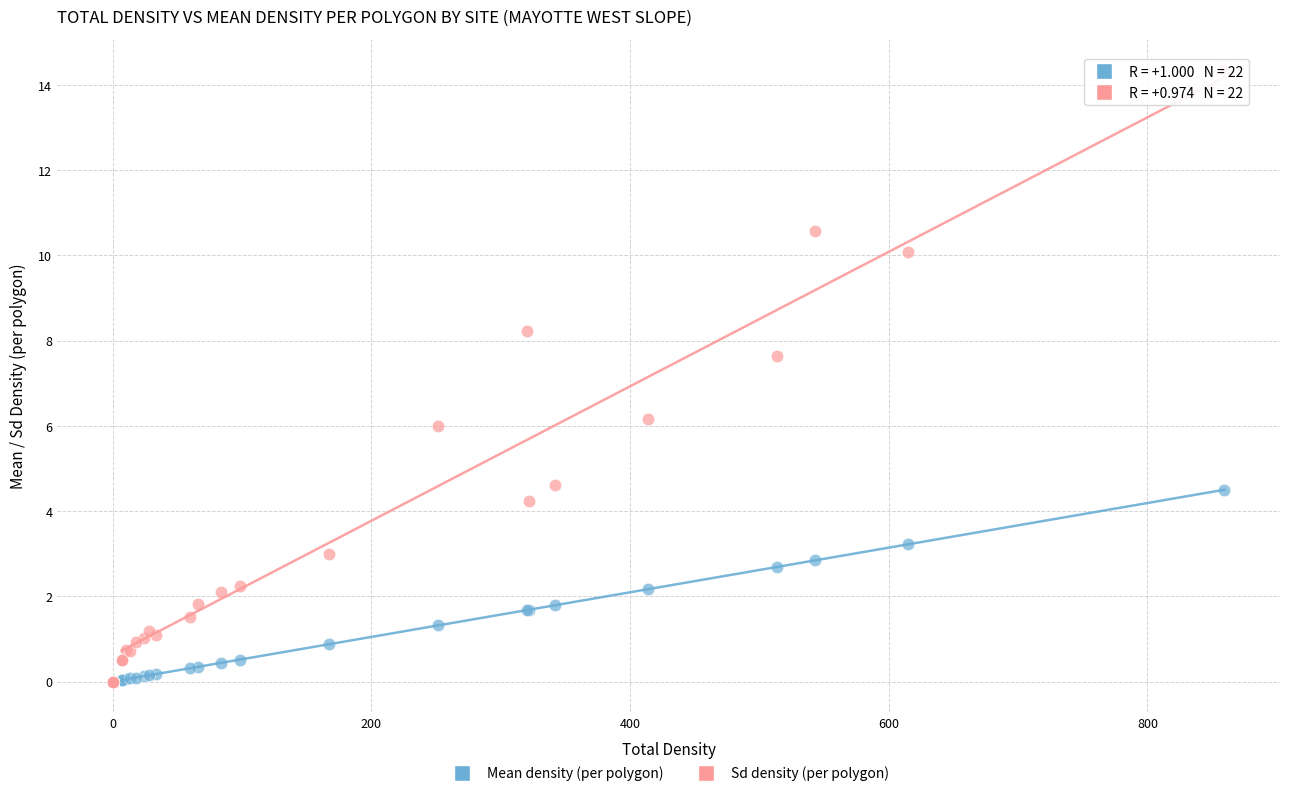

What are all the series names shown in the legend?

Mean density (per polygon), Sd density (per polygon)